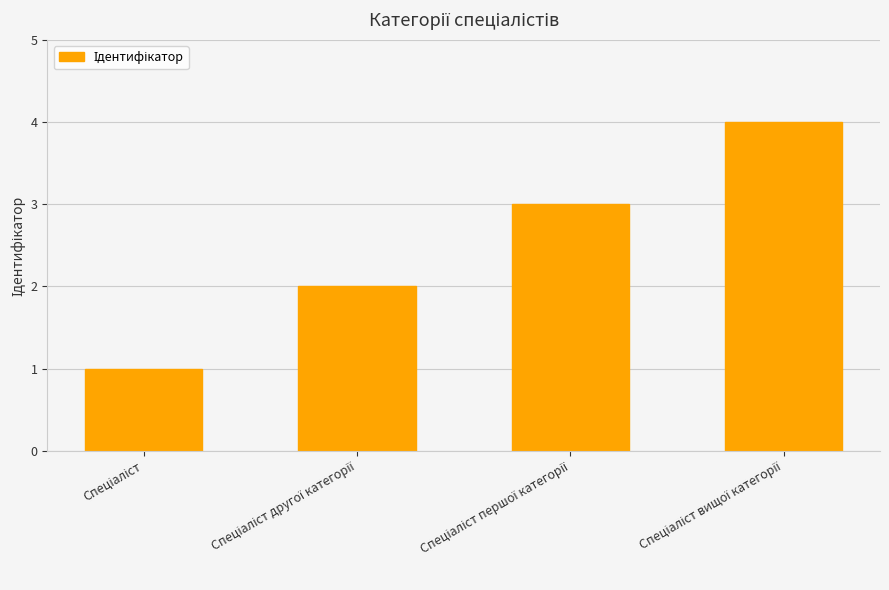

What is the greatest value displayed?

4